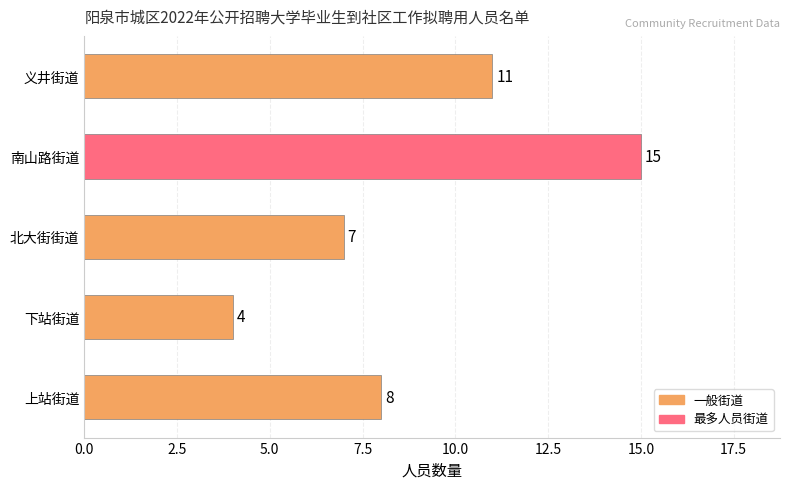

The value at 下站街道 is 4. True or false?

True